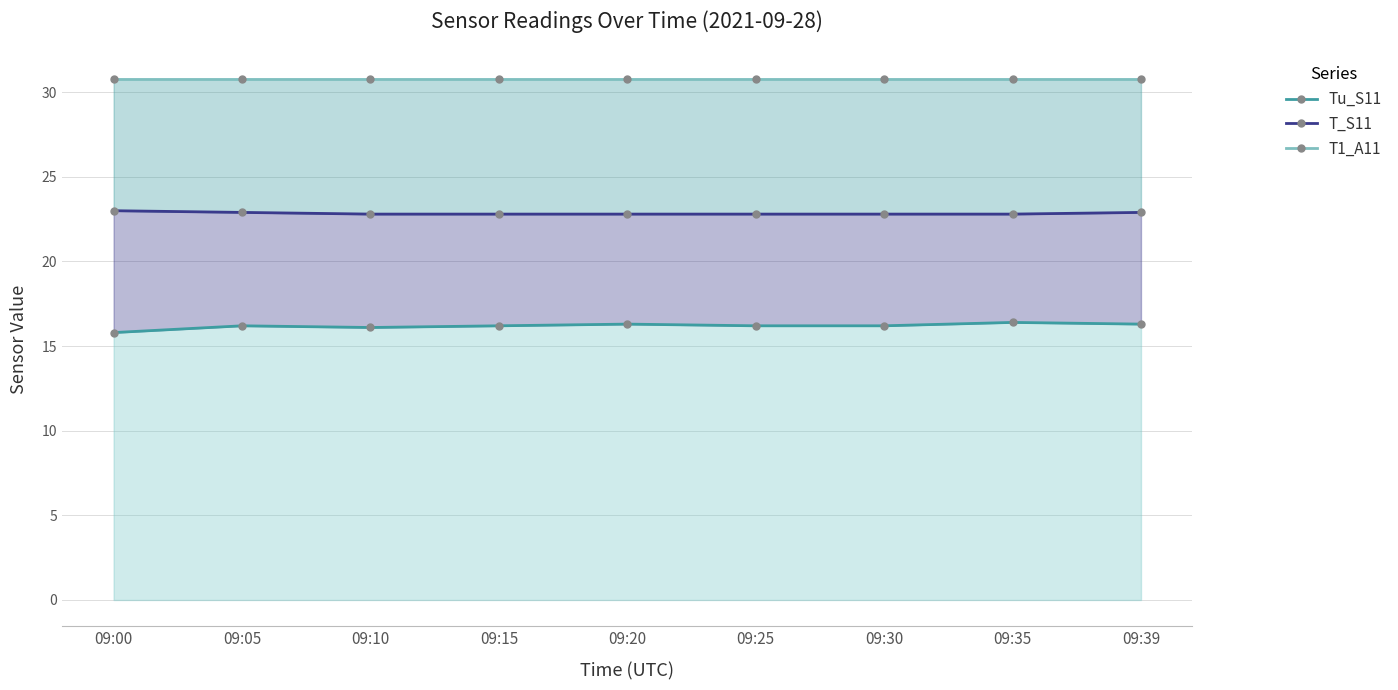

True or false: T1_A11 has a value of 17.0 at 09:00.

False